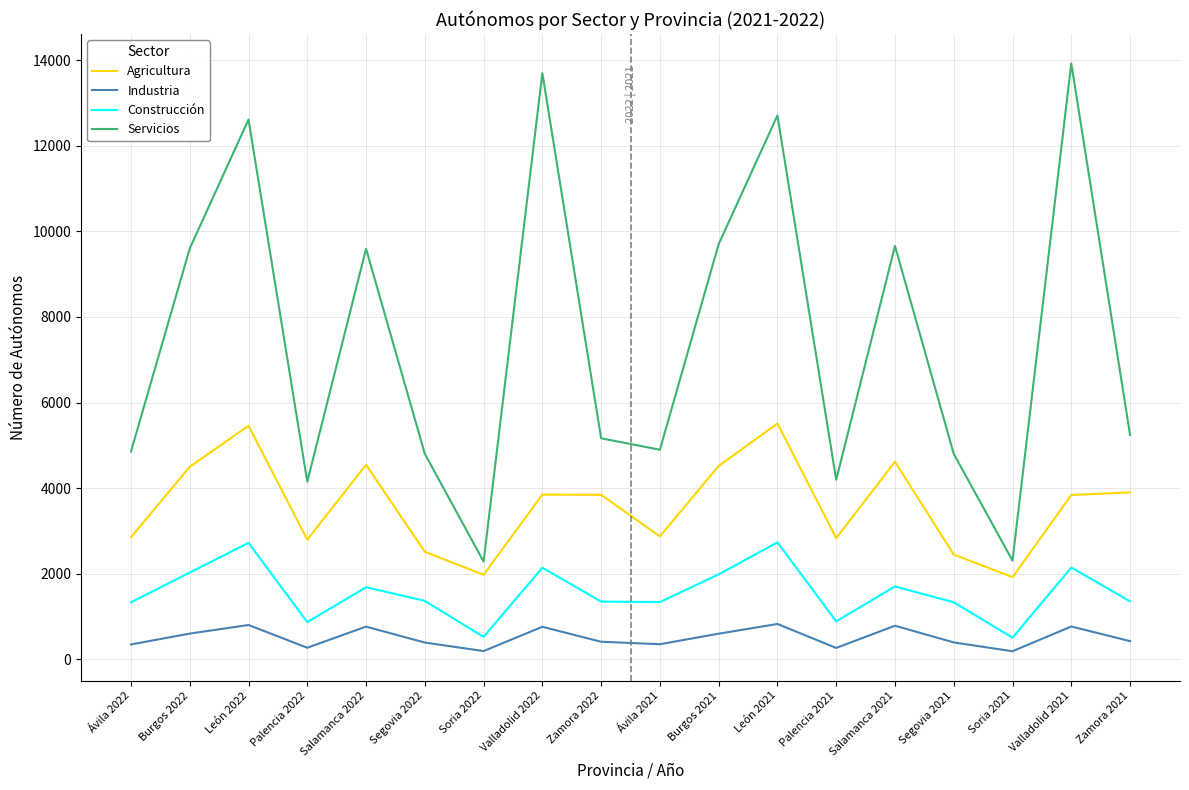

Rank the series at Burgos 2022 from lowest to highest value.

Industria, Construcción, Agricultura, Servicios